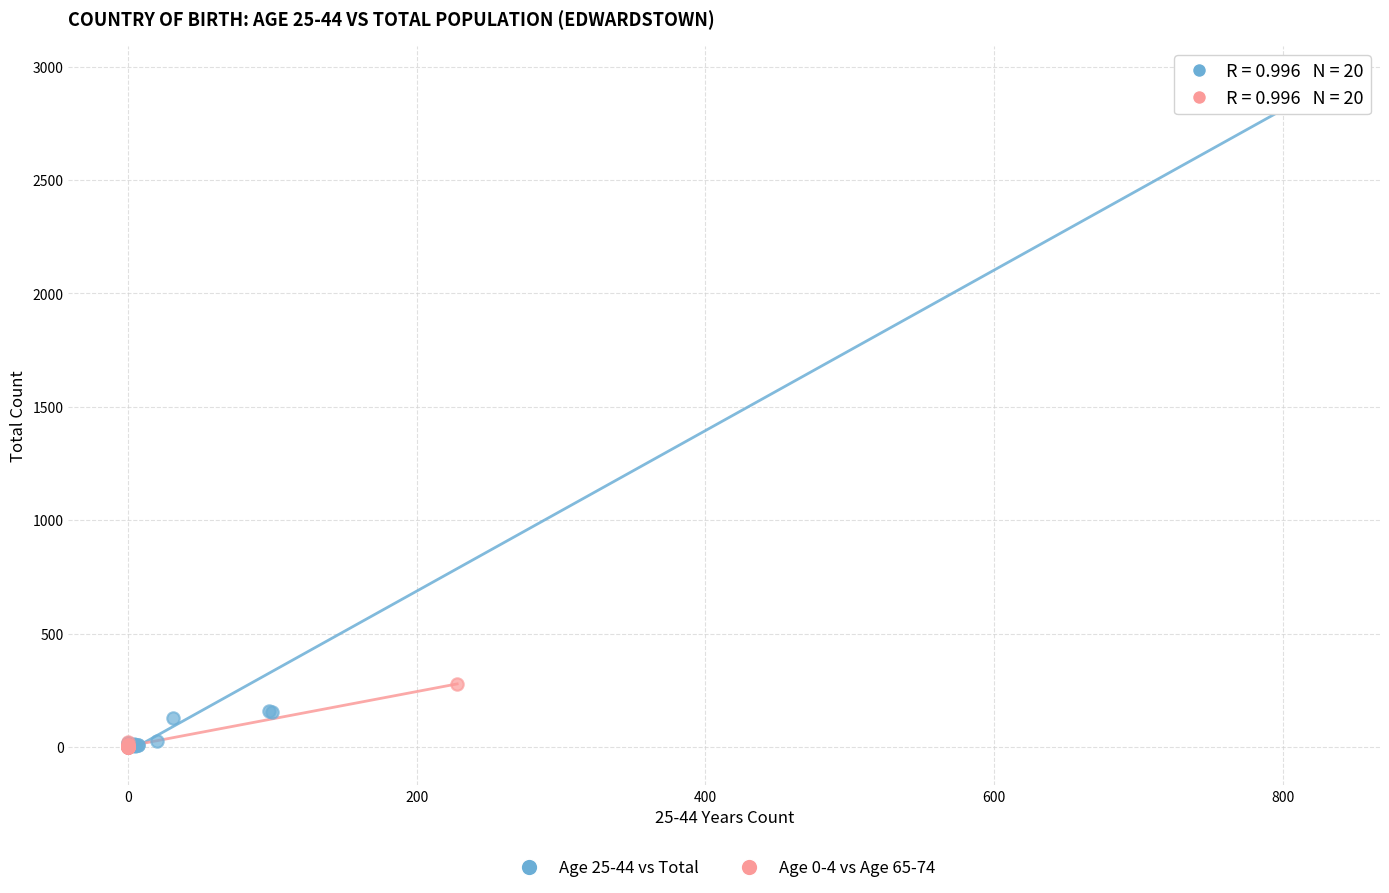

Which series contains the highest Y value?

Age 25-44 vs Total